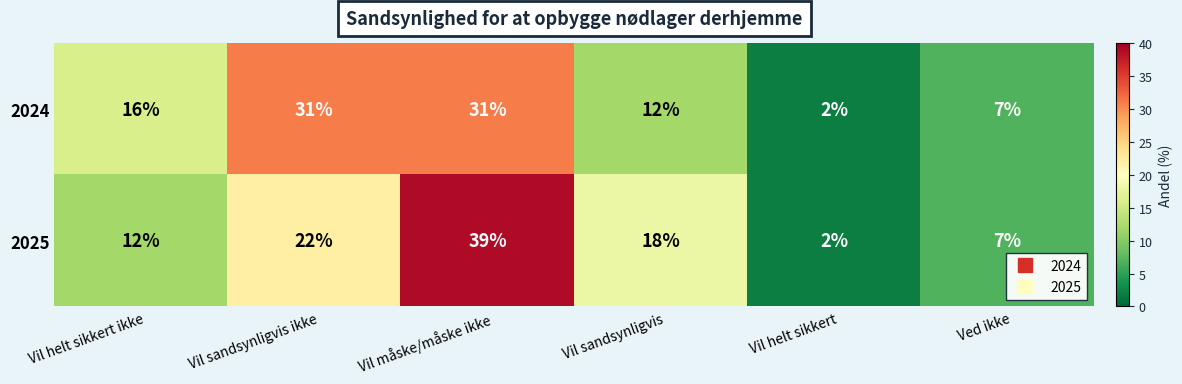

Which category has the highest value in the 2025 series?

Vil måske/måske ikke